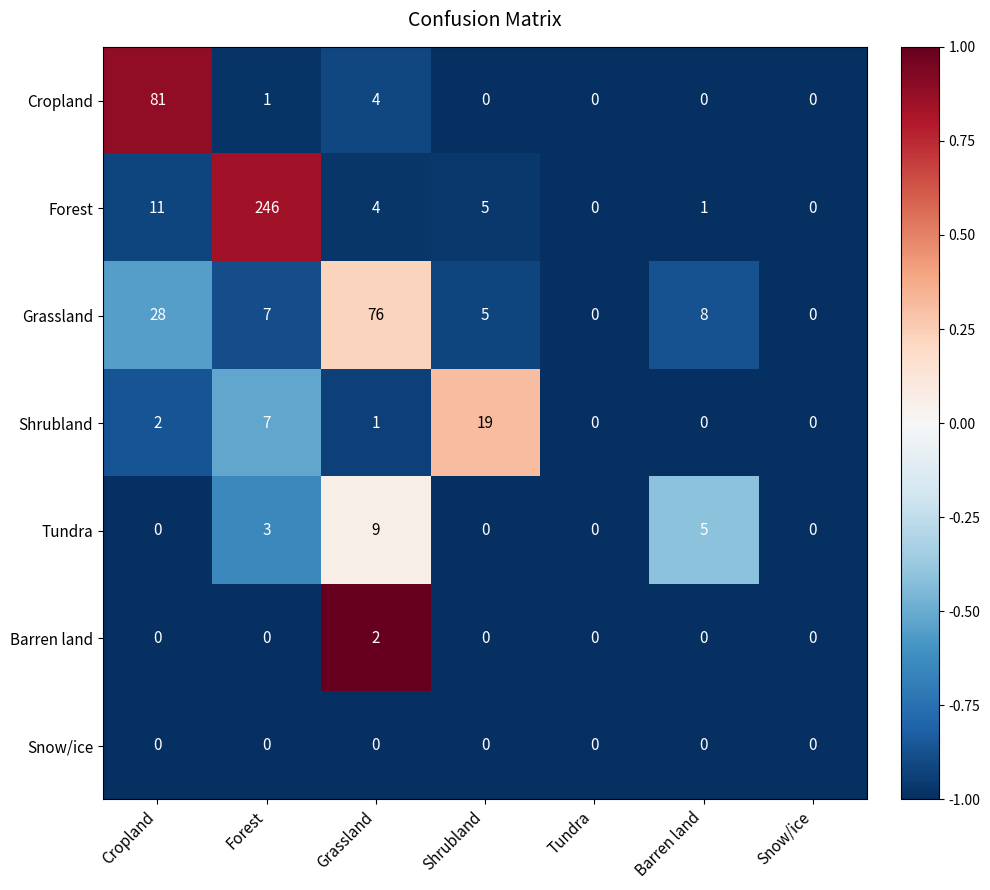

Count the number of data series in this chart.

7